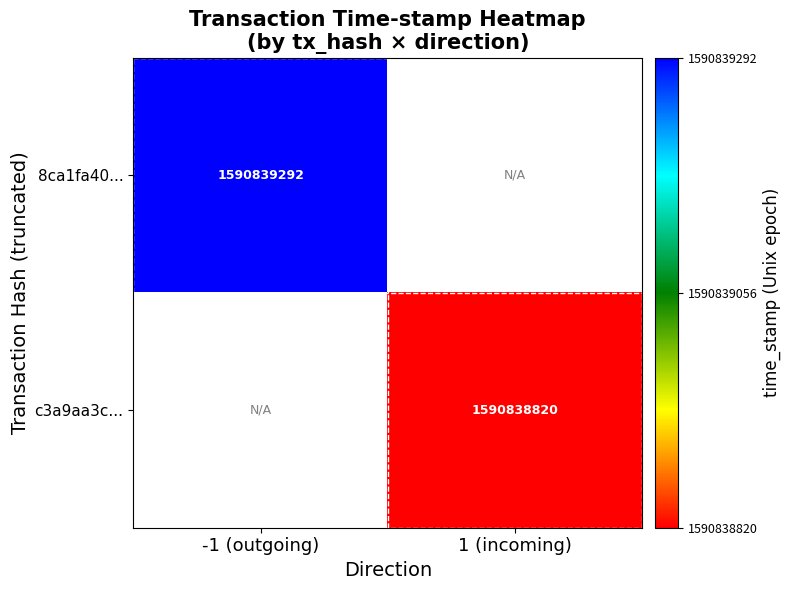

True or false: c3a9aa3c... has a value of 1590838820 at 1 (incoming).

True